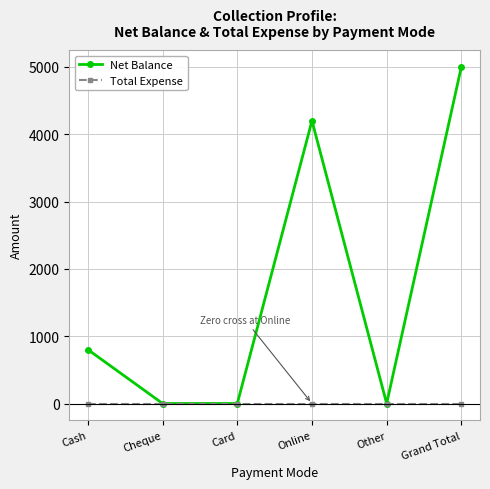

Reading left to right, what are all the values shown in this chart?

Net Balance: Cash=800	Cheque=0	Card=0	Online=4200	Other=0	Grand Total=5000
Total Expense: Cash=0	Cheque=0	Card=0	Online=0	Other=0	Grand Total=0